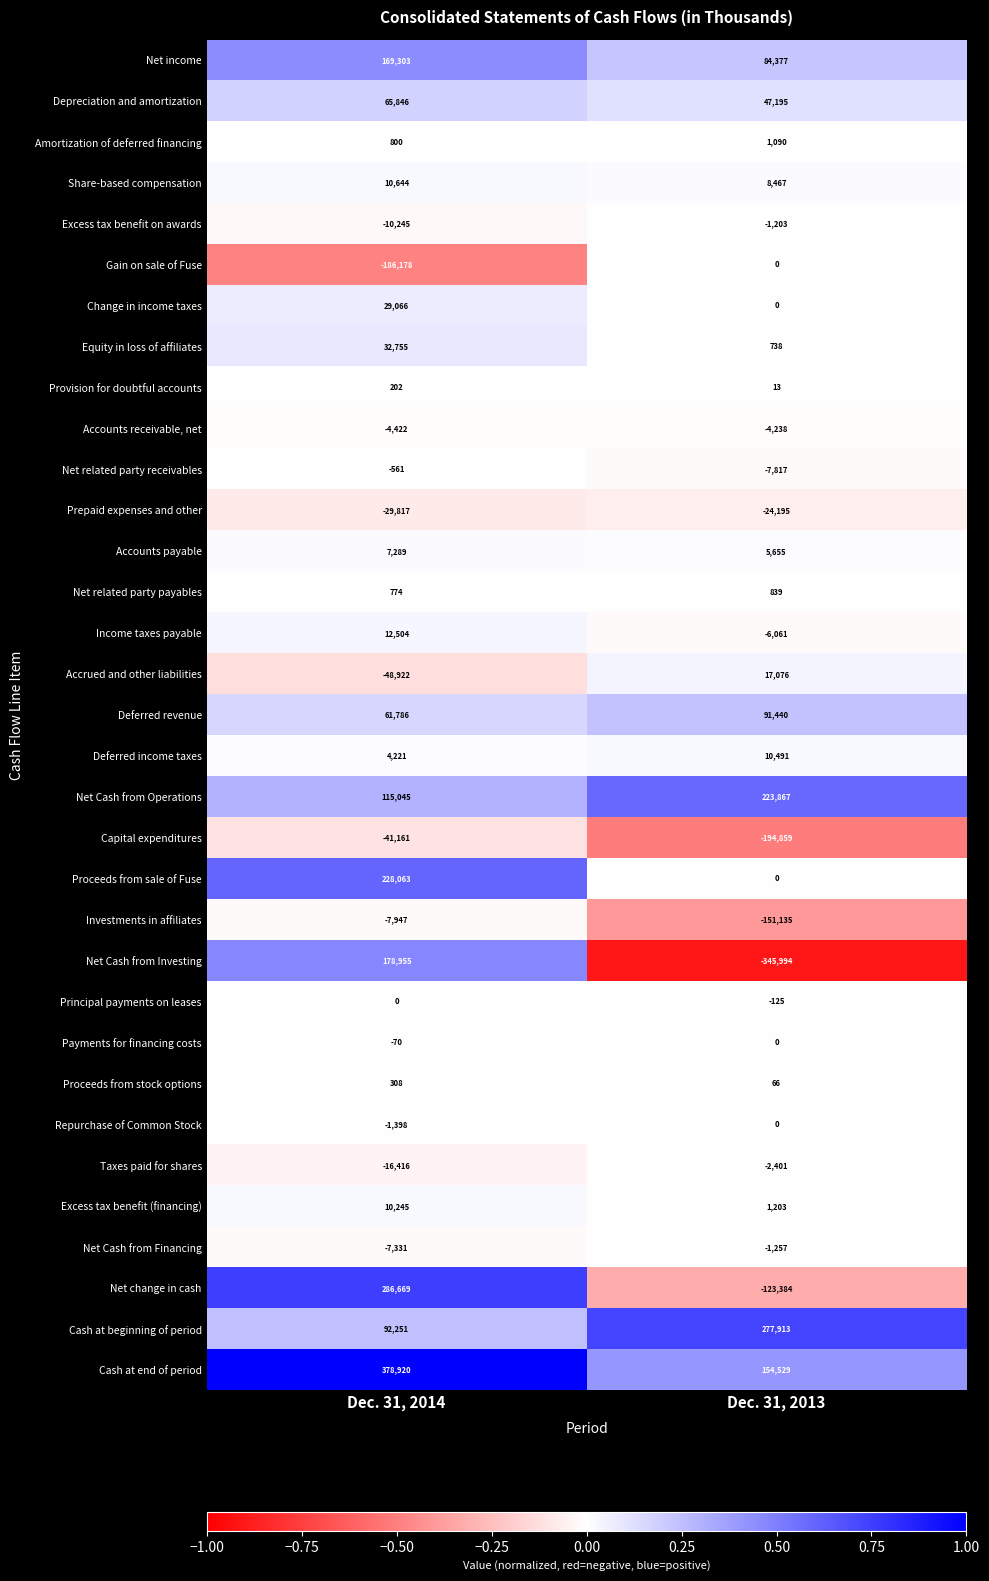

The value of Proceeds from stock options at Dec. 31, 2013 is 66. True or false?

True